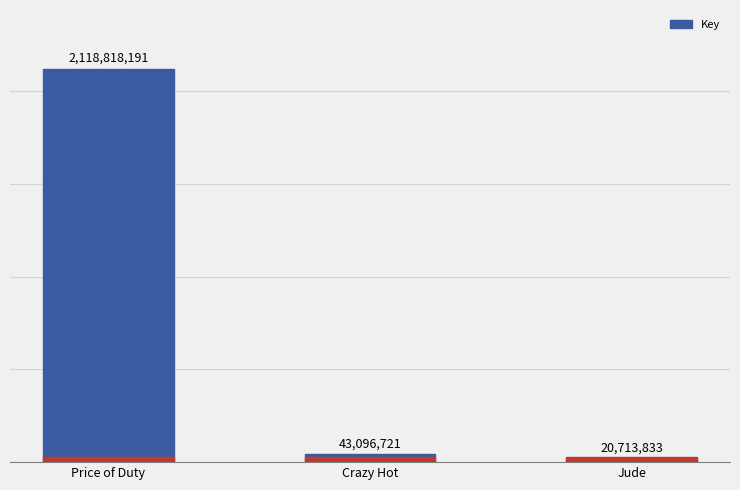

Where is the data nearest to the value 1069766012?

Crazy Hot